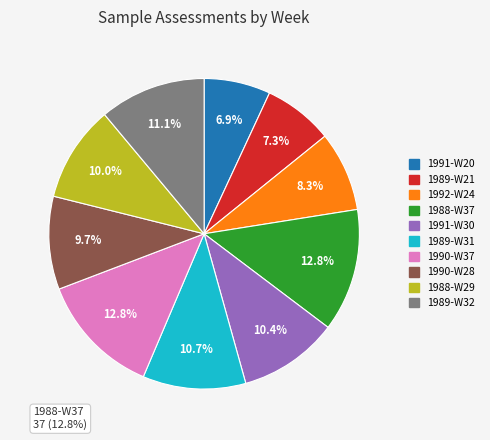

To the nearest percent, what percentage of the pie is 1989-W21?

7%